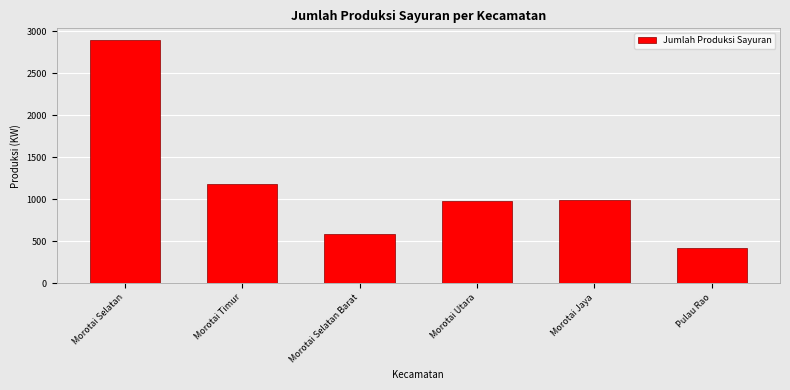

Read the value at Morotai Utara.

976.5